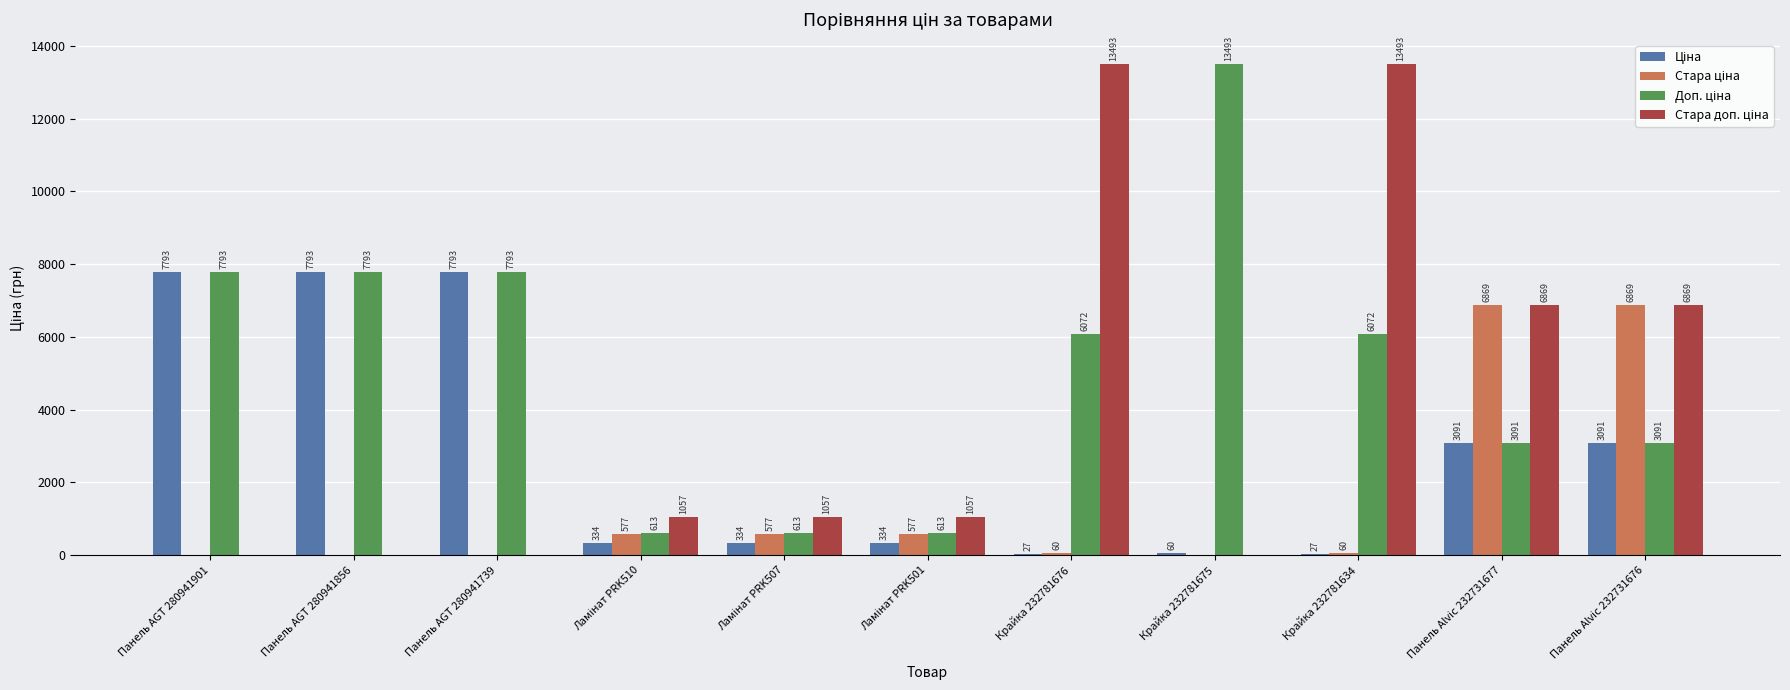

What is the difference between the second highest and second lowest values in the Стара ціна series?

6869.4